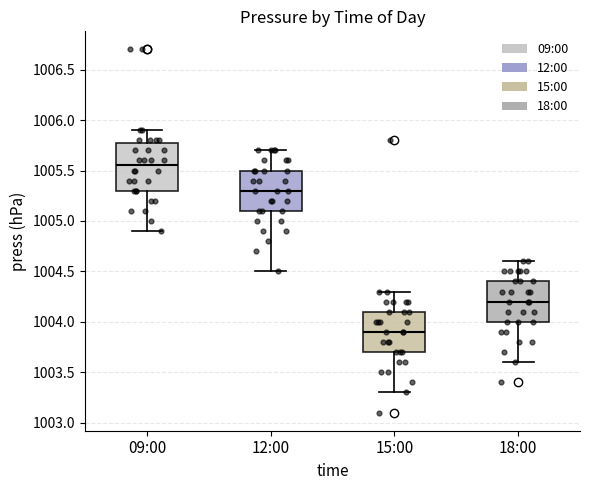

Reading left to right, read every box against the y-axis: the position of its median line, the range the box covers, and the ends of its whiskers. The values are not printed on the chart, so give them approximately, as read against the axis.

09:00: median 1005.55, box 1005.30 to 1005.80, whiskers 1004.90 to 1005.90
12:00: median 1005.30, box 1005.10 to 1005.50, whiskers 1004.50 to 1005.70
15:00: median 1003.90, box 1003.70 to 1004.10, whiskers 1003.30 to 1004.30
18:00: median 1004.20, box 1004.00 to 1004.40, whiskers 1003.60 to 1004.60